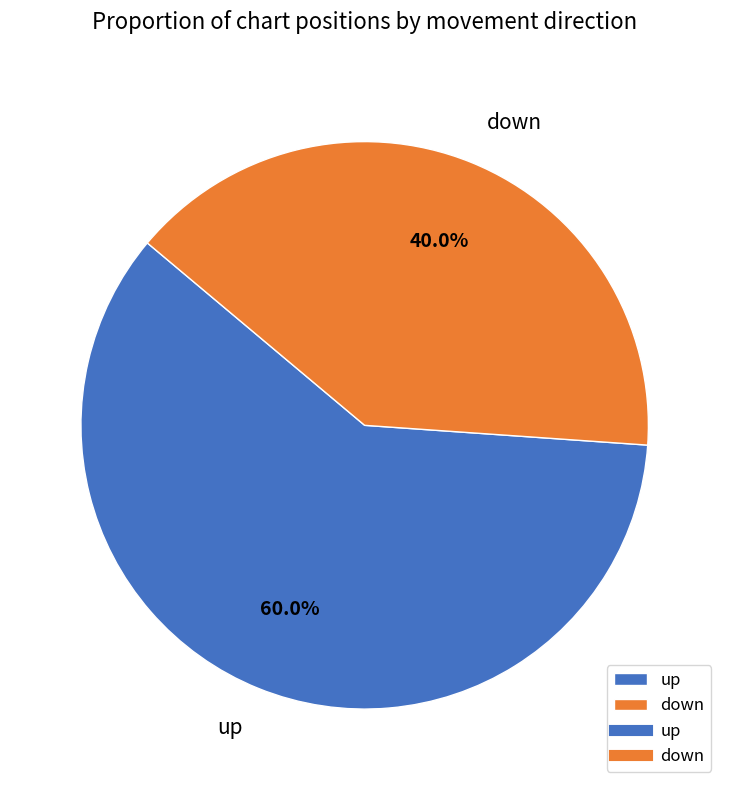

Rank the categories by value from highest to lowest.

up, down